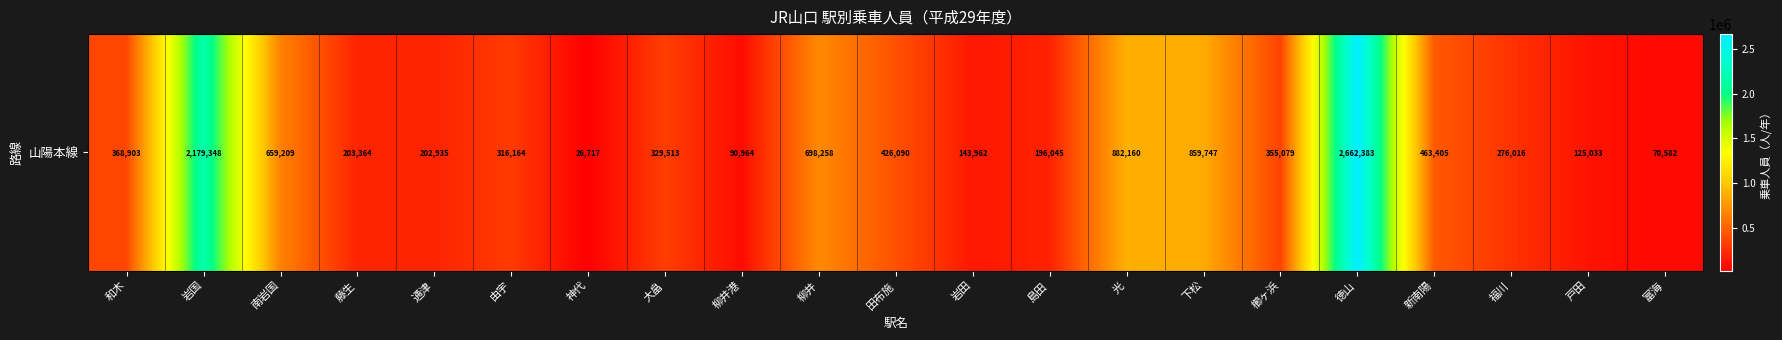

Rank the categories by value from lowest to highest.

神代, 富海, 柳井港, 戸田, 岩田, 島田, 通津, 藤生, 福川, 由宇, 大畠, 櫛ヶ浜, 和木, 田布施, 新南陽, 南岩国, 柳井, 下松, 光, 岩国, 徳山